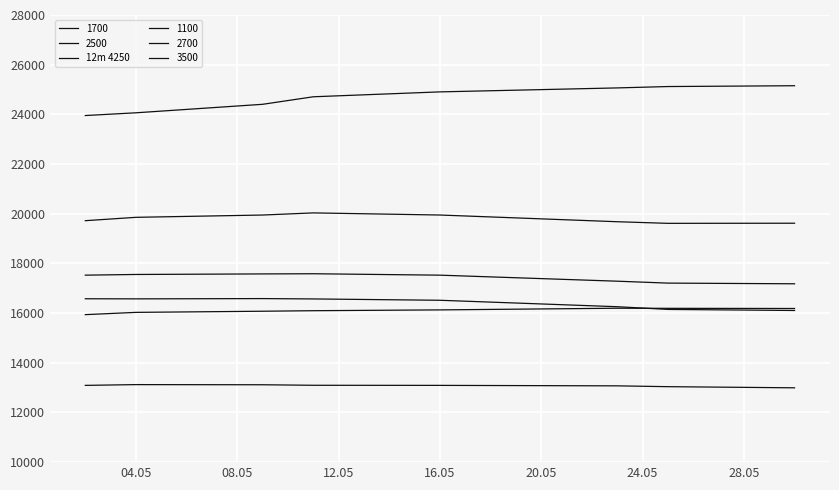

Does the chart display data point markers on the line(s)?

No